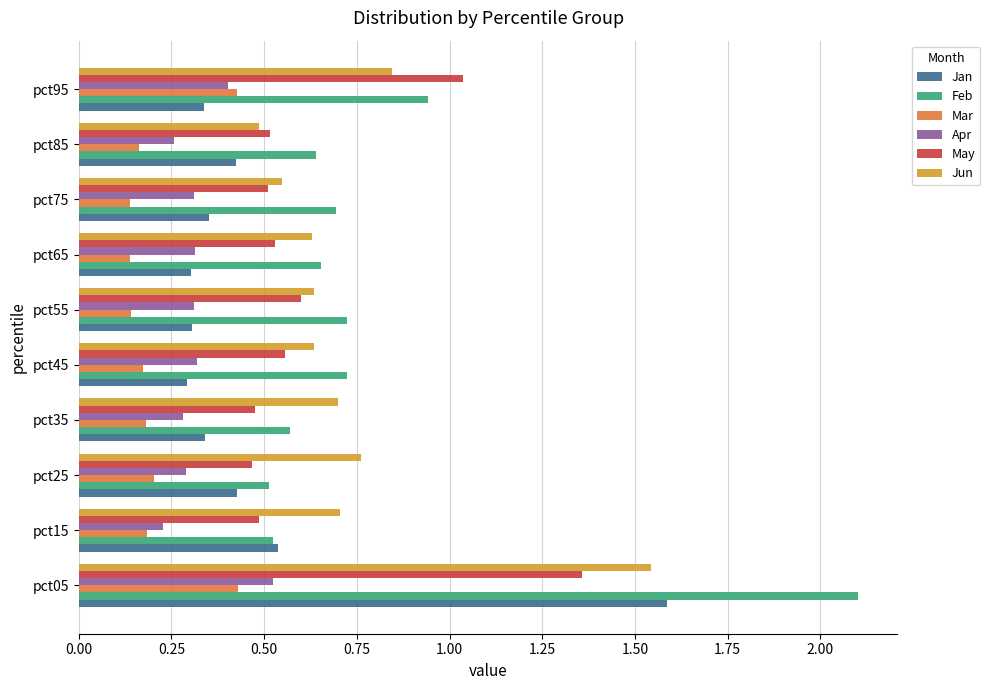

What is the maximum value shown in the chart?

2.1